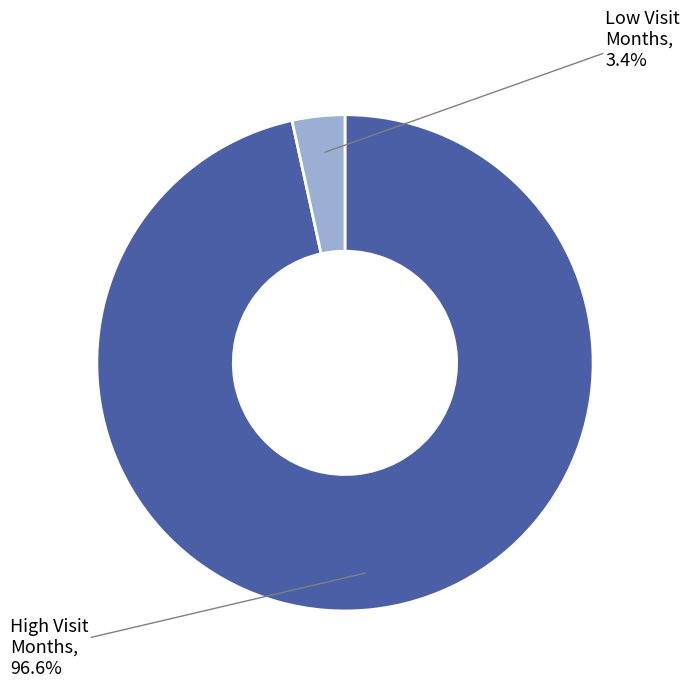

How much of the chart is everything except High Visit Months?

3.4%